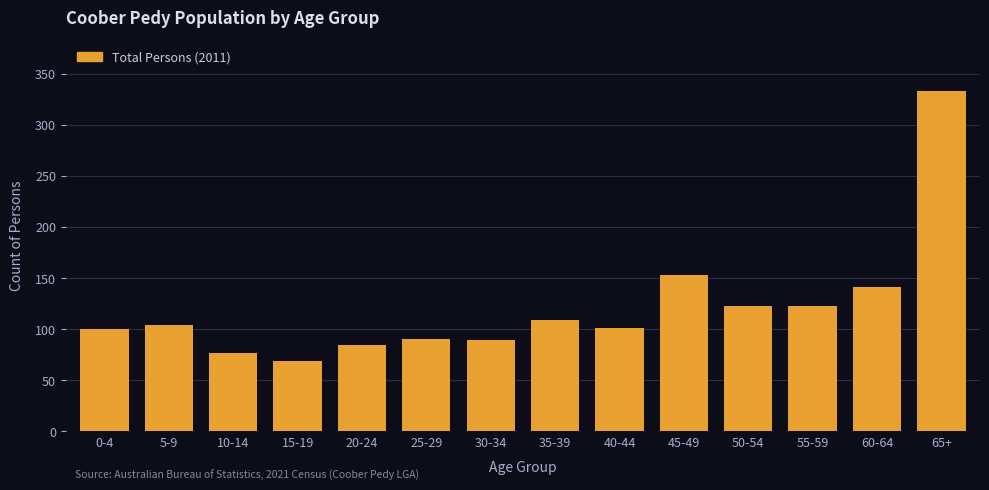

What is the change in value from 20-24 to 60-64?

+57